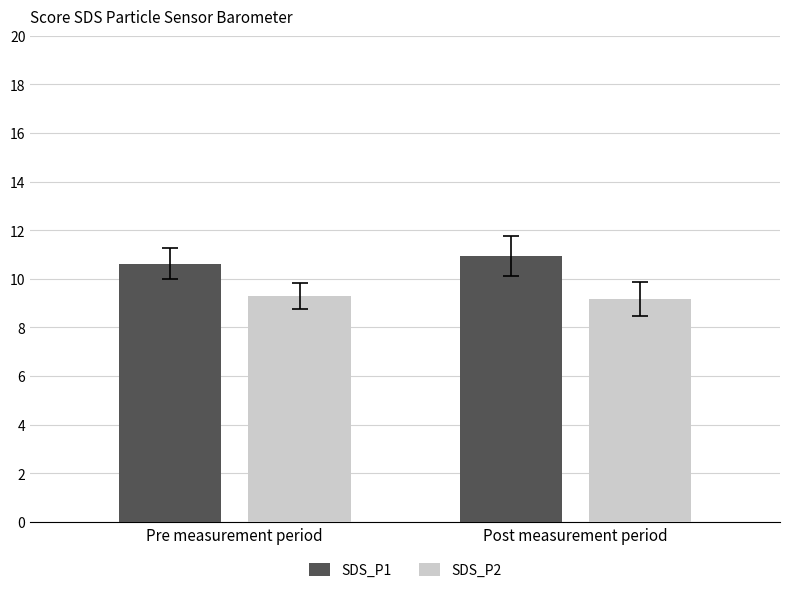

How many groups of bars are there?

2